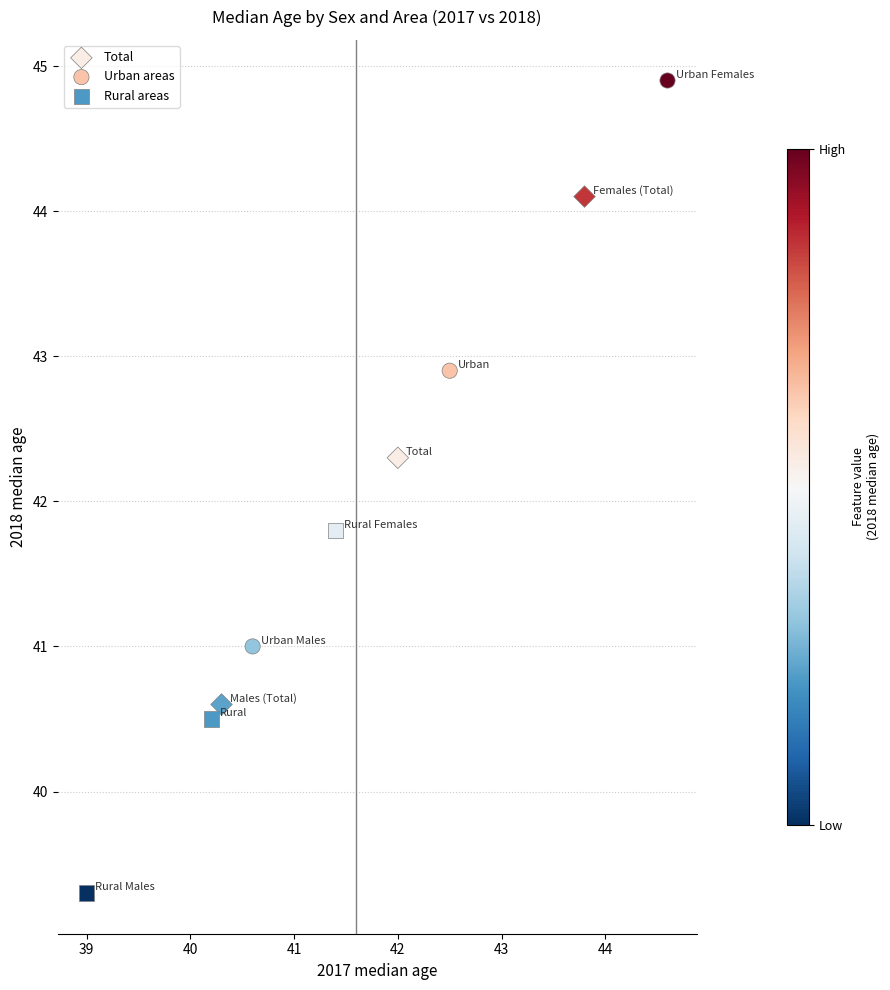

Which series has the largest Y range (max minus min)?

Urban areas